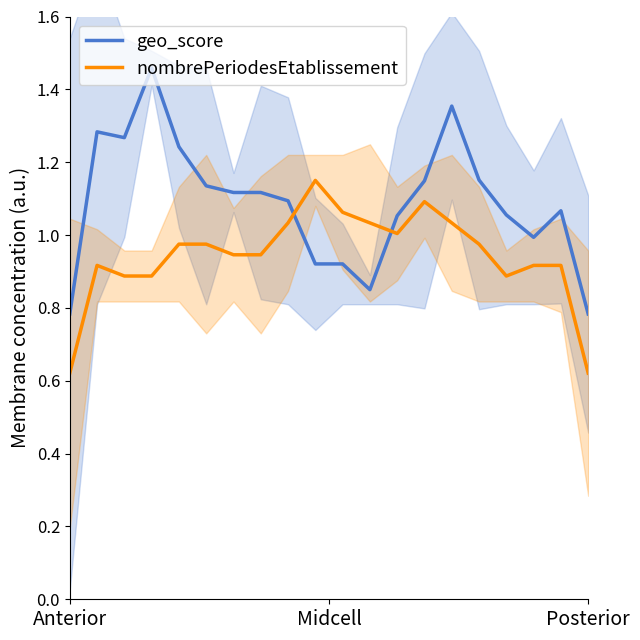

At which label does geo_score first exceed 1?

Midcell